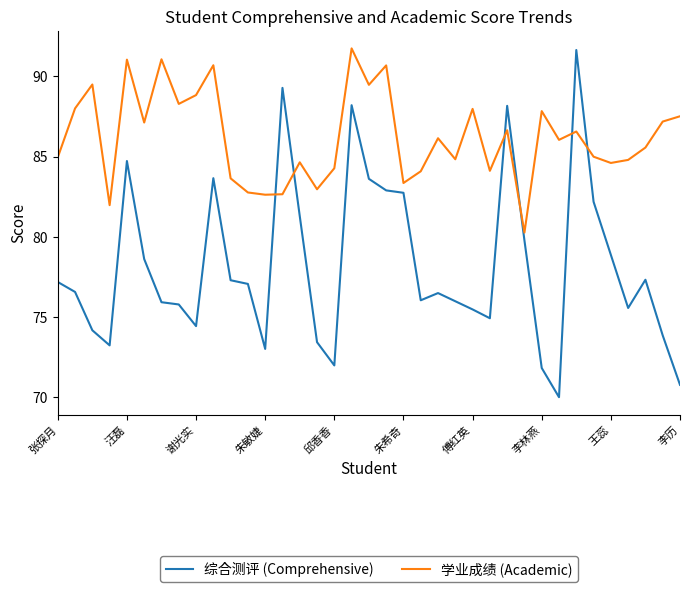

Which series has the largest total across all categories?

学业成绩 (Academic)